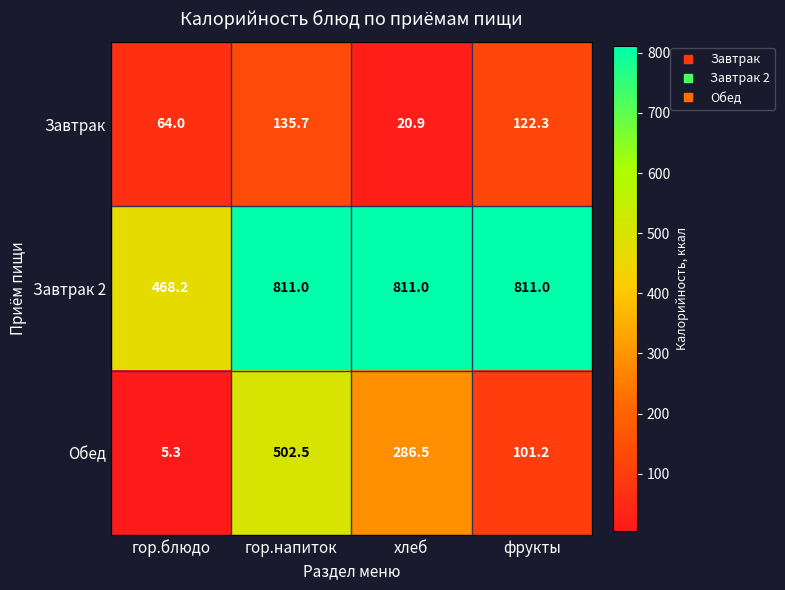

The value of Завтрак at гор.напиток is 135.7. True or false?

True